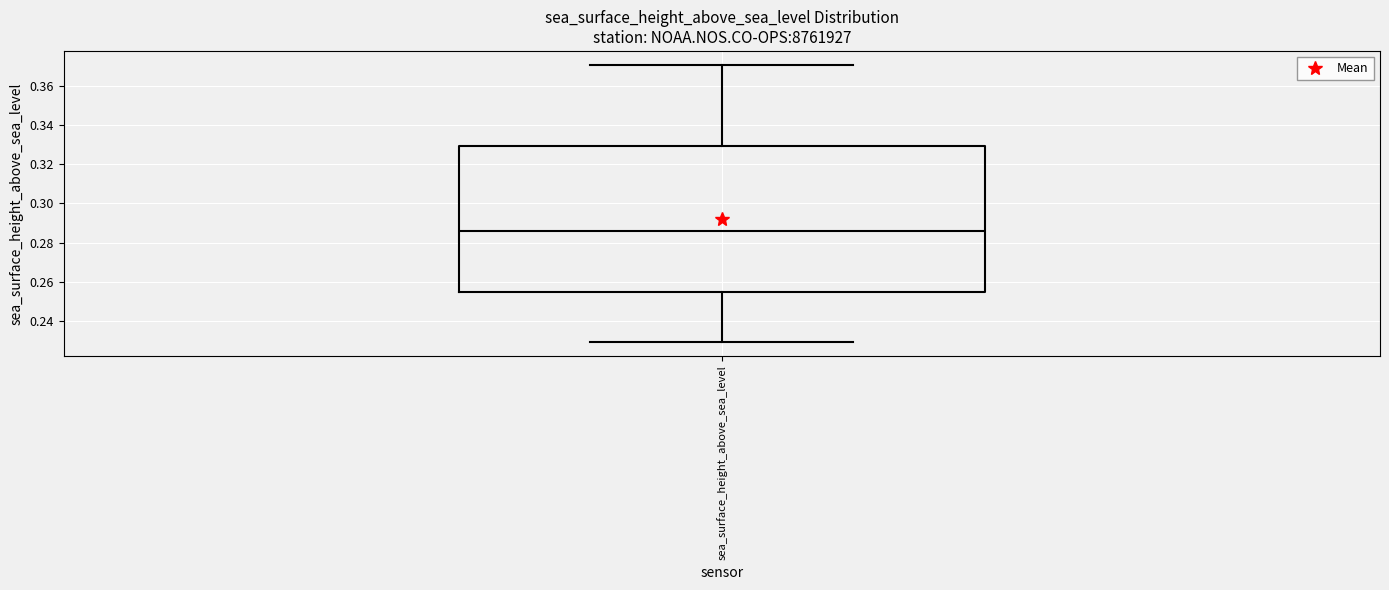

Read this box plot against the y-axis: the position of the median line, the range covered by the box, and the ends of both whiskers. The values are not printed on the chart, so give them approximately, as read against the axis.

median 0.286, box 0.254 to 0.330, whiskers 0.230 to 0.372